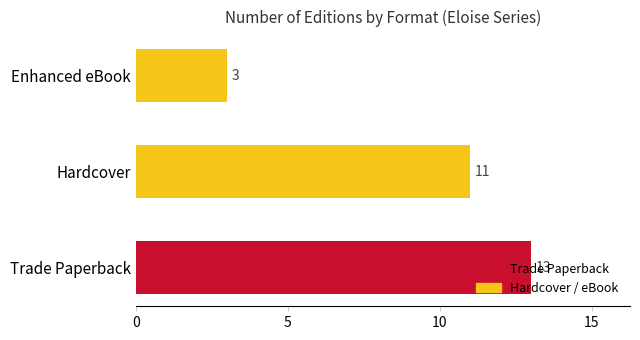

Count the number of categories in the chart.

3